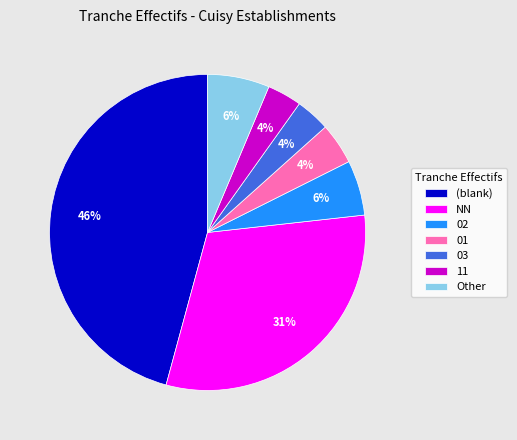

Between Other and (blank), which is larger?

(blank)